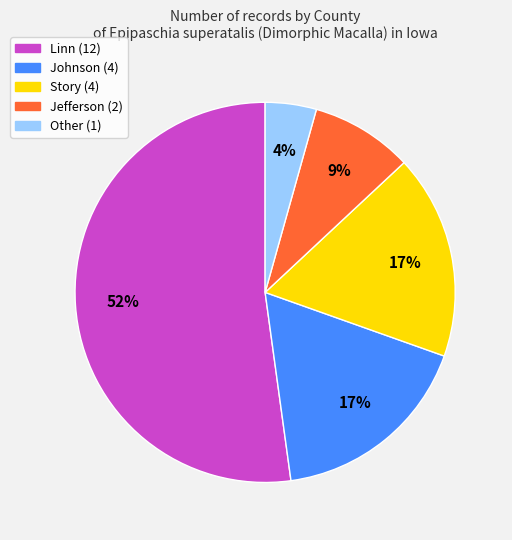

To the nearest percent, what is the difference between the largest and smallest slice percentages?

48%